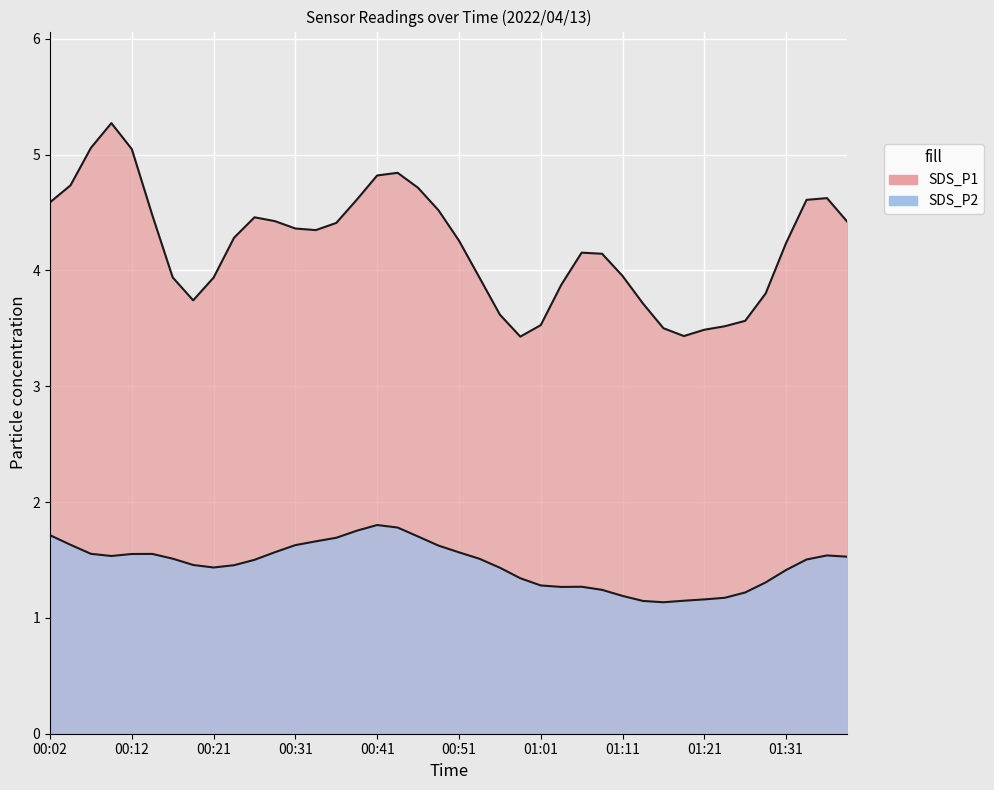

Rank the series at 00:59 from highest to lowest value.

SDS_P1, SDS_P2